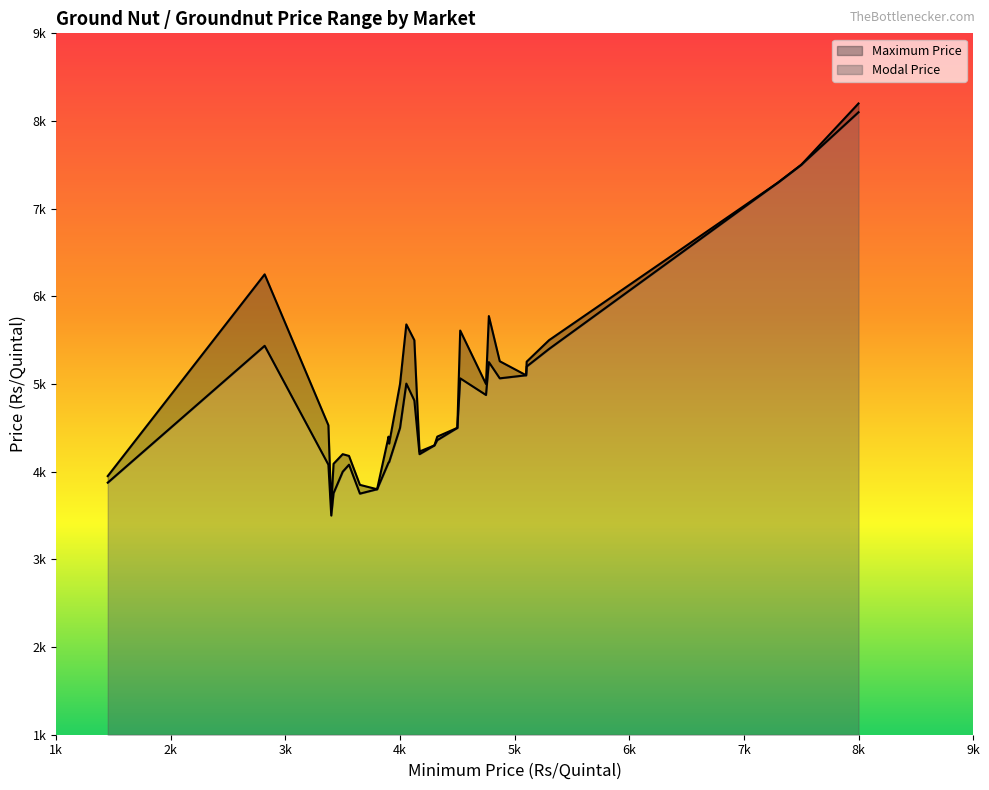

Where is Maximum Price nearest to the value 5900?

5